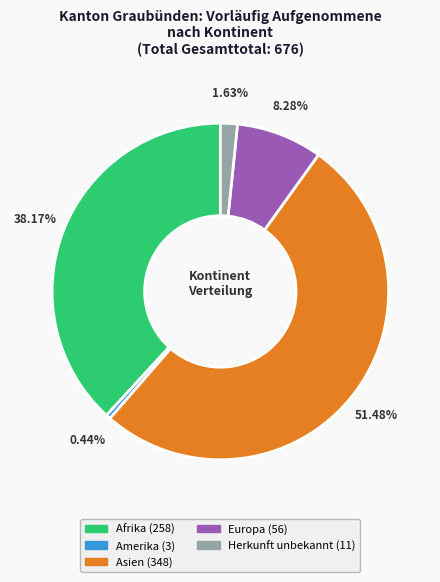

Is Asien the majority of the pie?

Yes